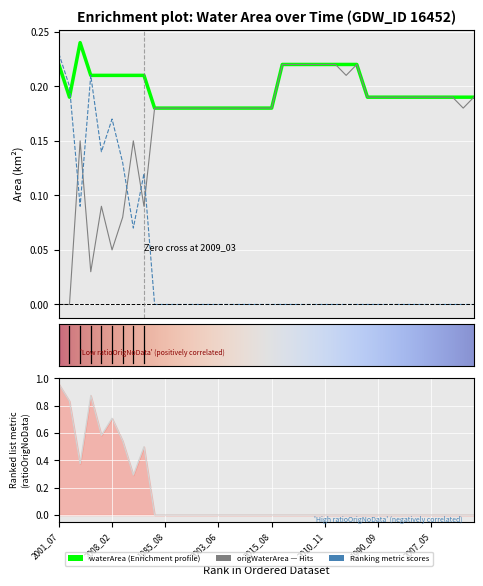

Is it true that ratioOrigNoData equals 0.4 at 1990_09?

False